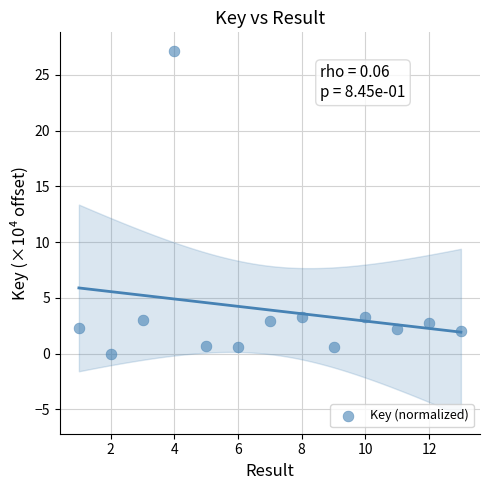

What is the range of X values (max minus min)?

12.0